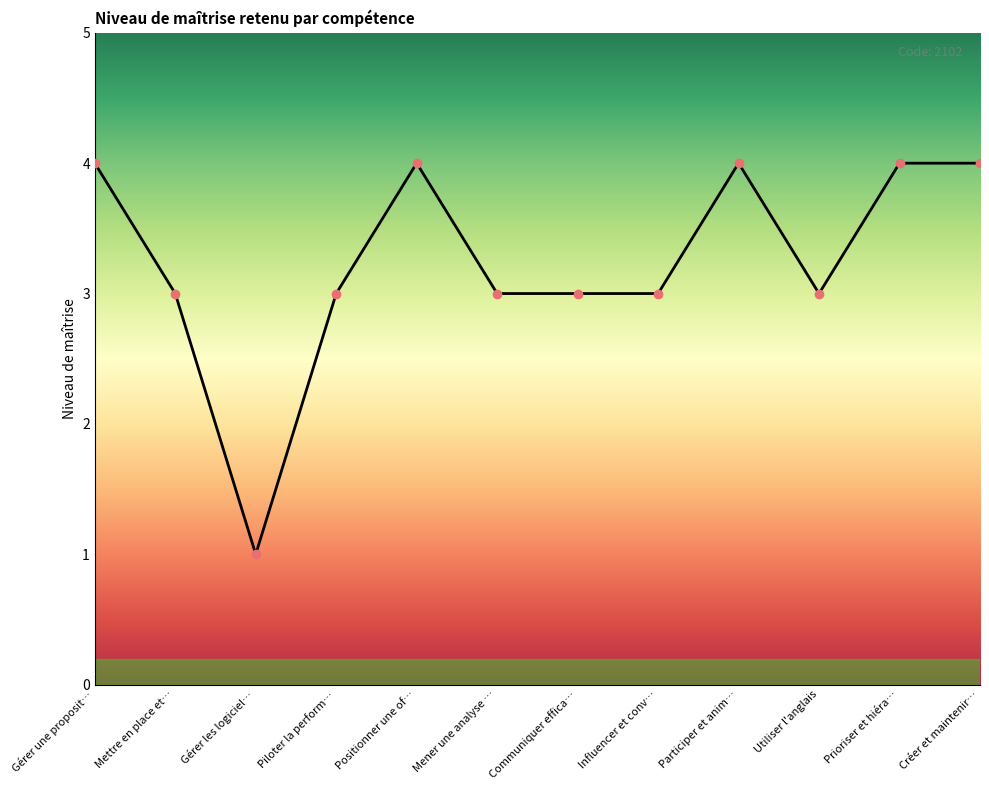

Read the value at Piloter la perform….

3